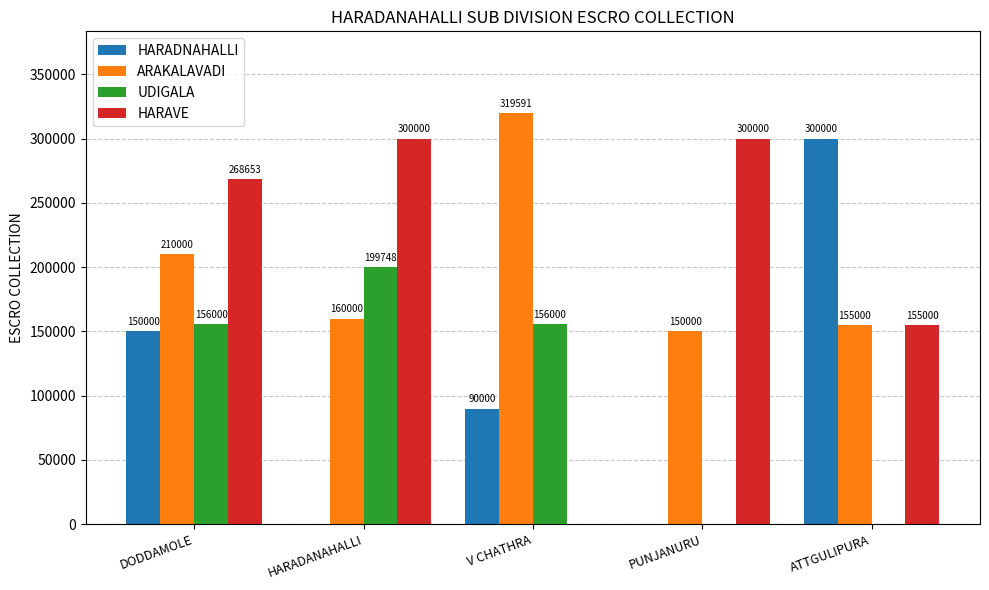

Where is HARADNAHALLI nearest to the value 150000?

DODDAMOLE